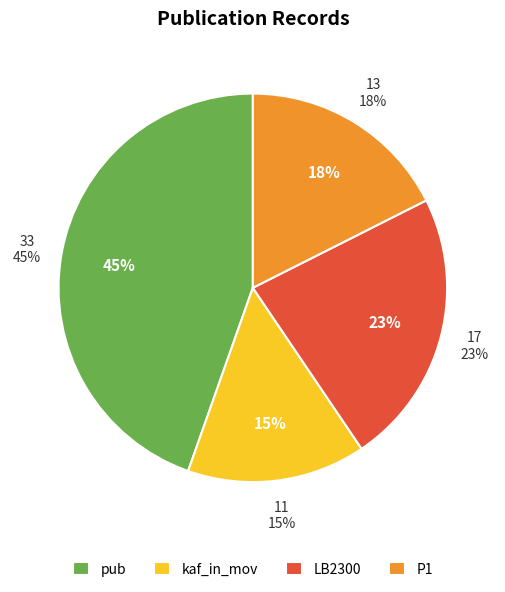

To the nearest percent, what percentage of the pie is LB2300?

23%